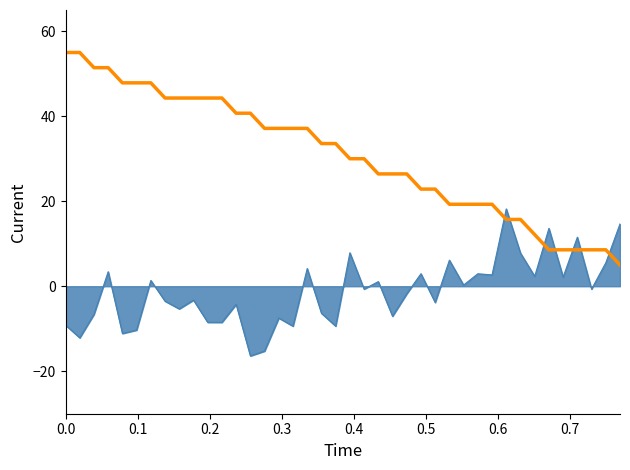

What is the minimum value shown in the chart?

-16.4